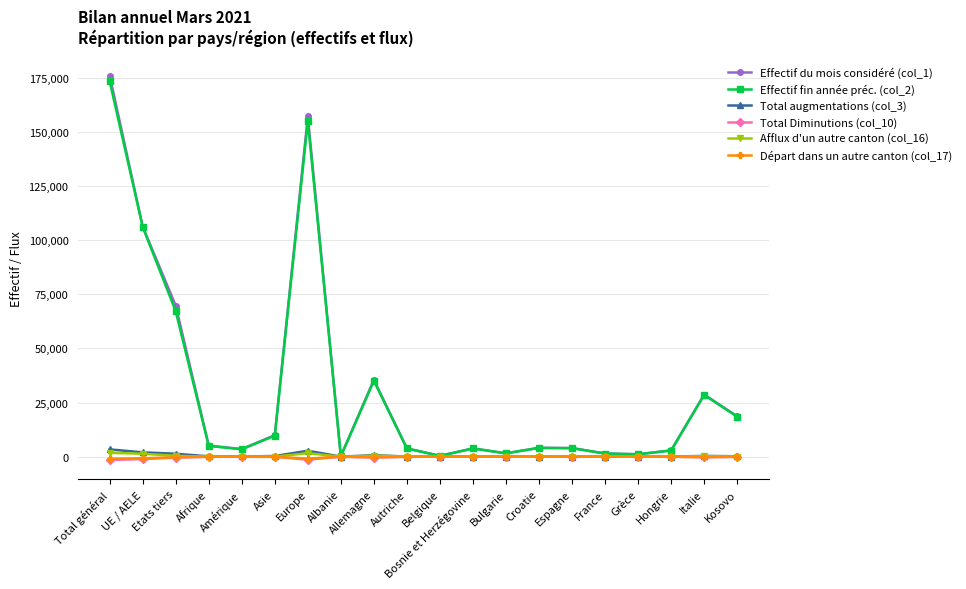

At which category is the sum across all series the highest?

Total général